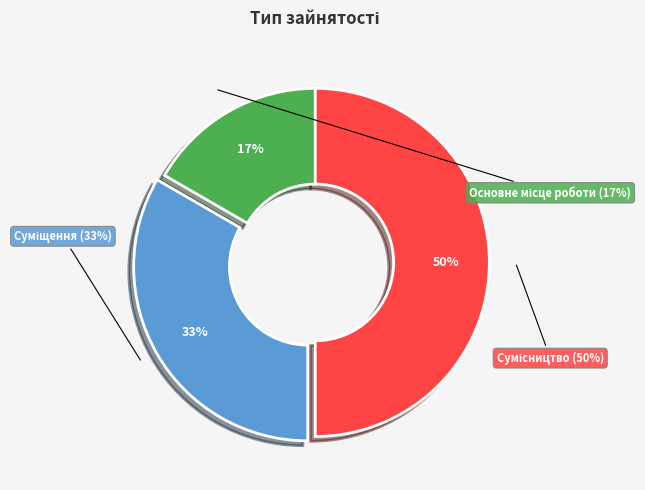

Is there any slice that represents more than half of the pie?

No